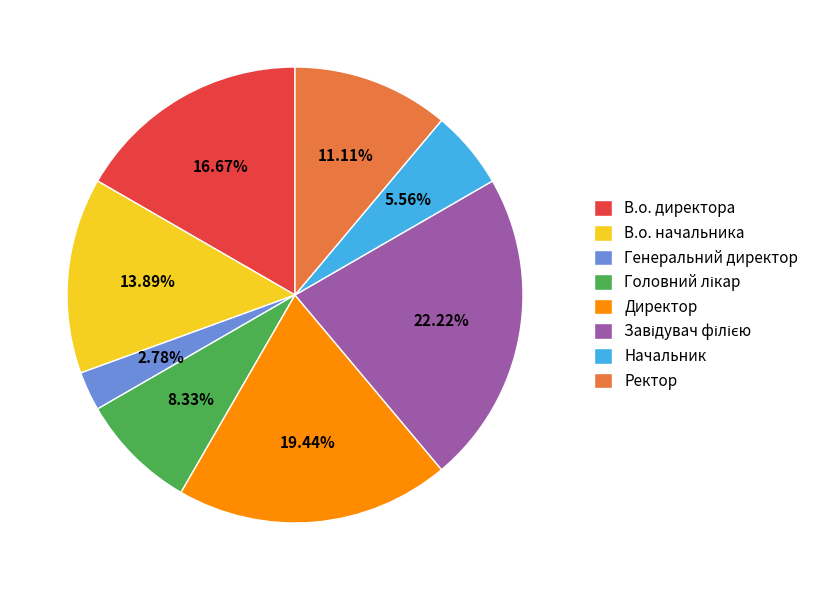

Is Начальник the majority of the pie?

No